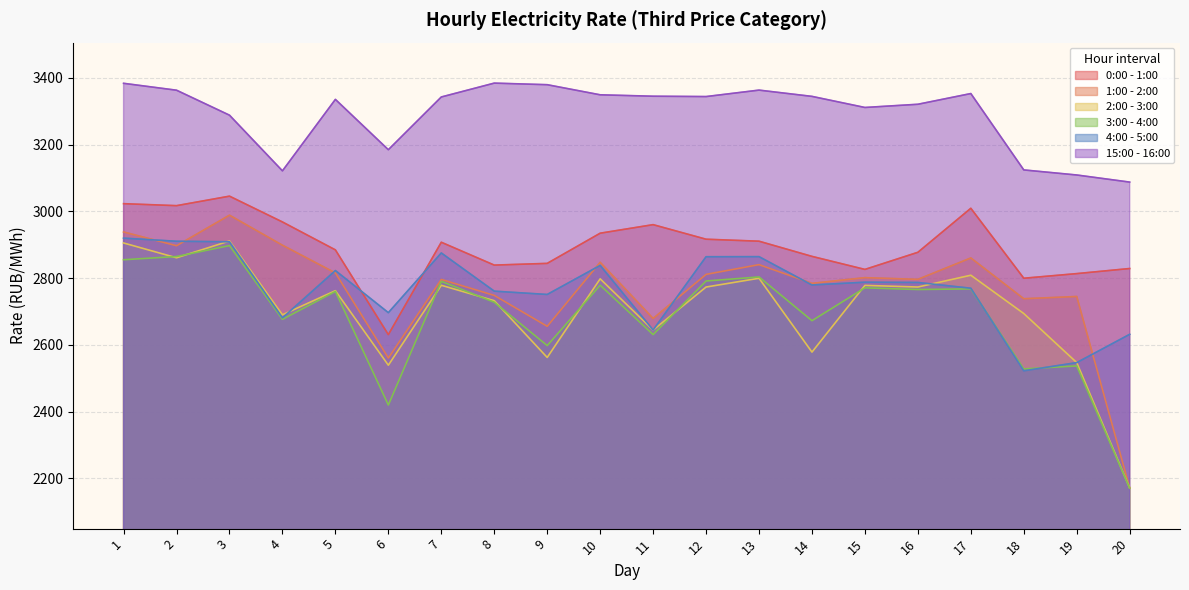

True or false: 15:00 - 16:00 and 4:00 - 5:00 cross at least once.

False